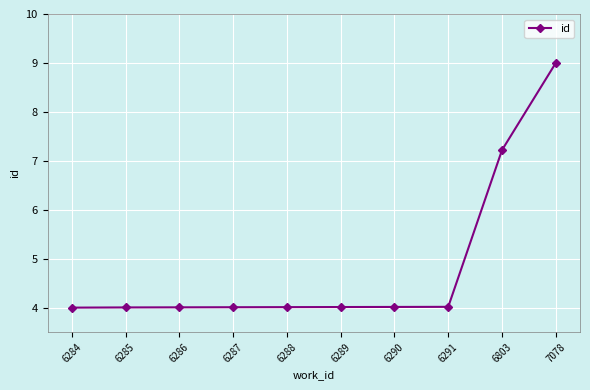

The chart shows a value of 1.0 at 6289. True or false?

False